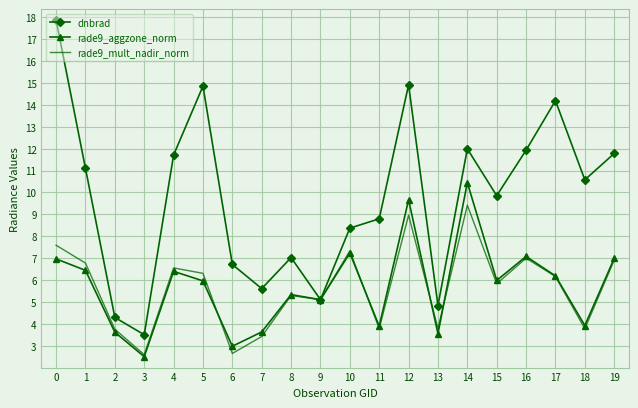

Which series has the widest spread of values?

dnbrad